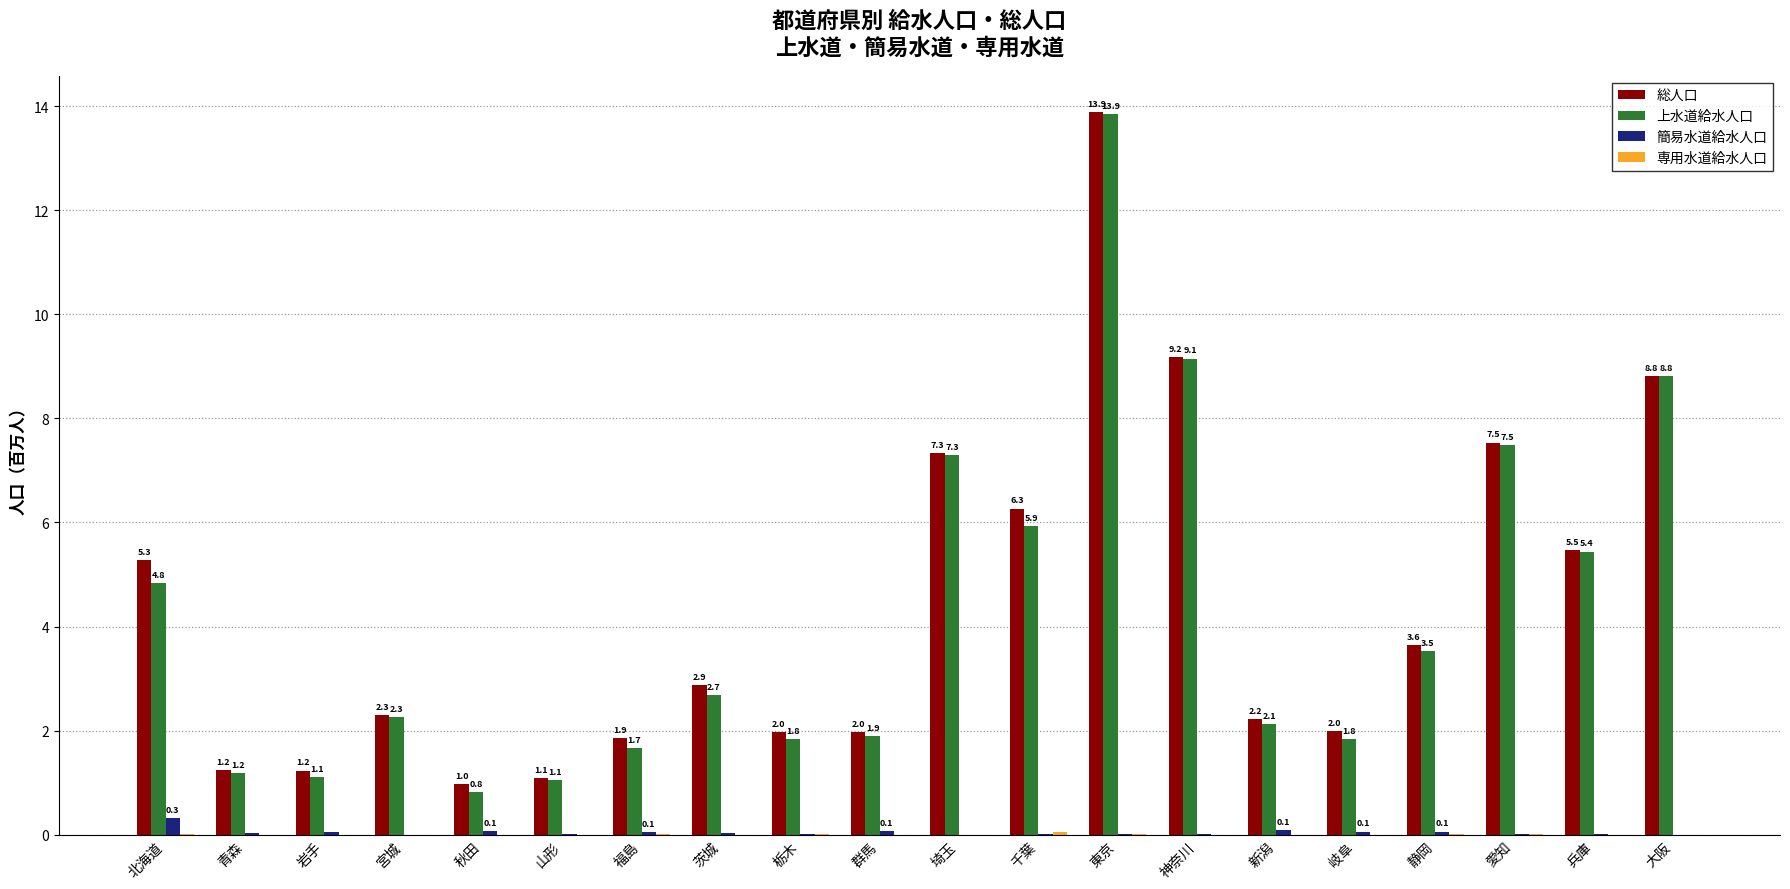

Where is 上水道給水人口 nearest to the value 7?

埼玉